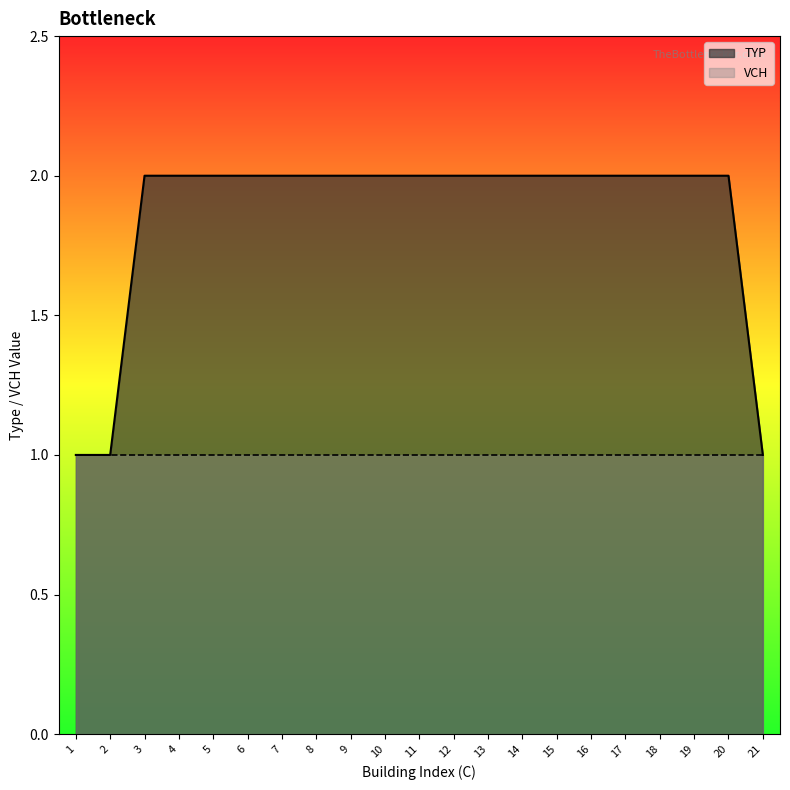

List the labels in order of value, largest first.

3, 4, 5, 6, 7, 8, 9, 10, 11, 12, 13, 14, 15, 16, 17, 18, 19, 20, 1, 2, 21